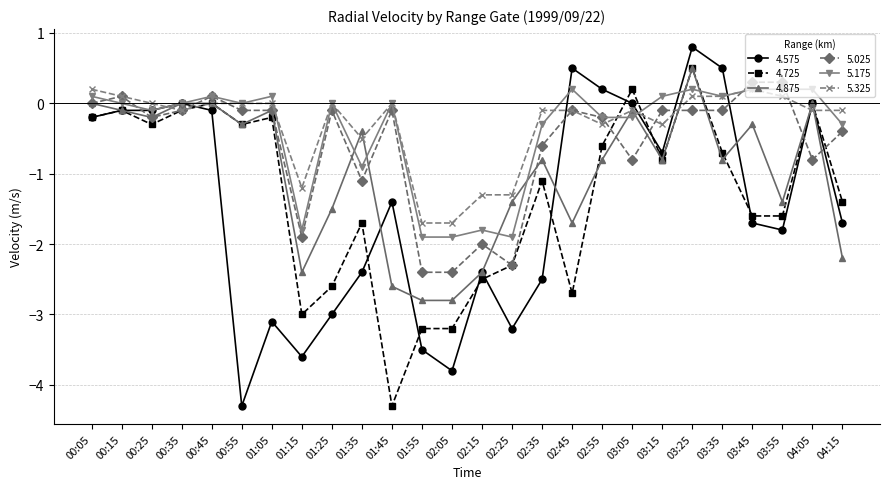

True or false: 5.325 has more than 0 interior local peaks.

True